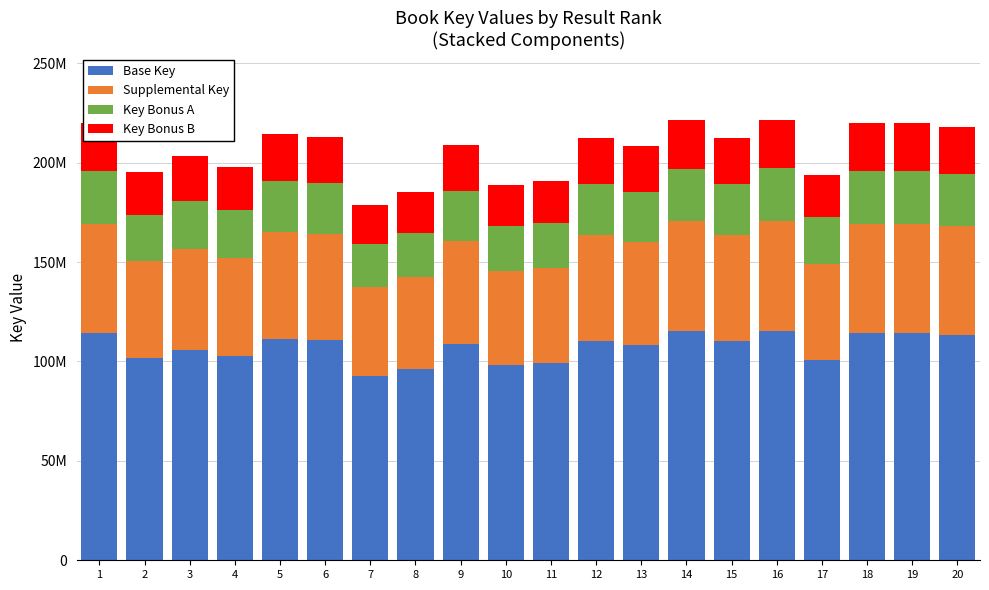

What is the value of the Base Key bar at the 12th from the left?

110496798.9